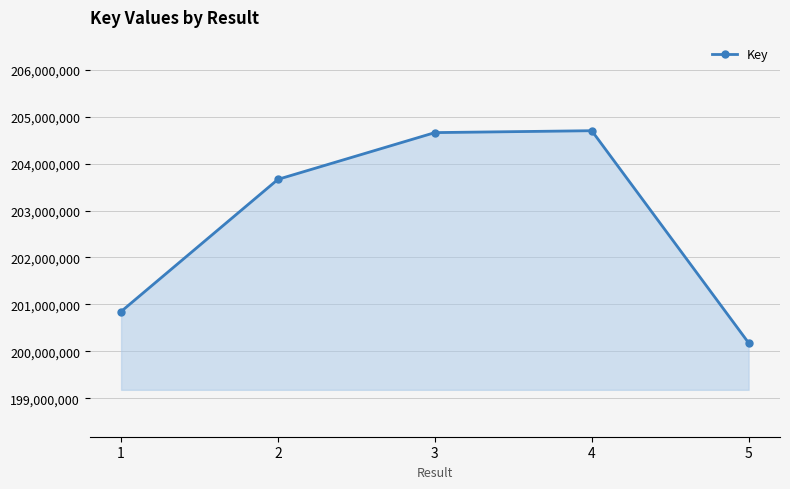

How many categories are shown in the chart?

5